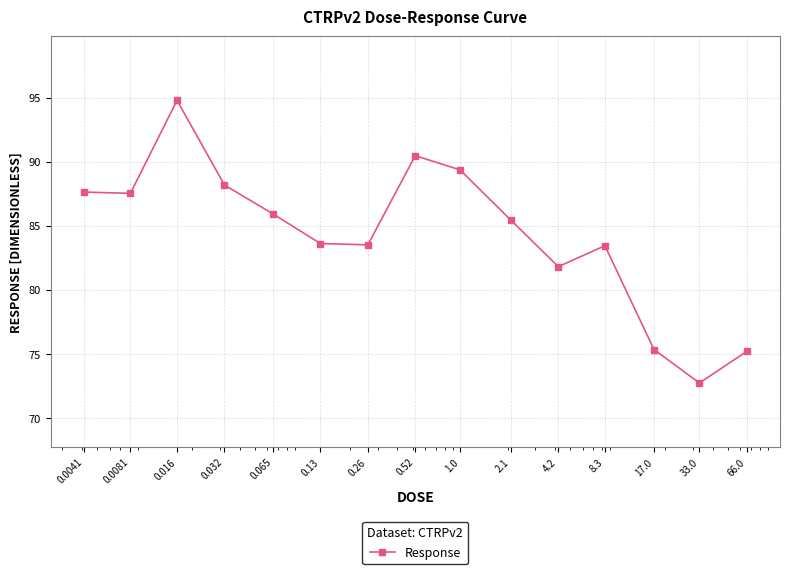

What is the greatest value displayed?

94.8